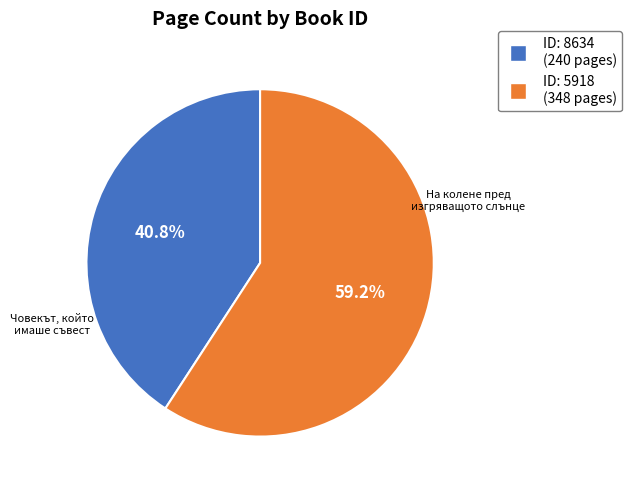

Is there any slice that represents more than half of the pie?

Yes